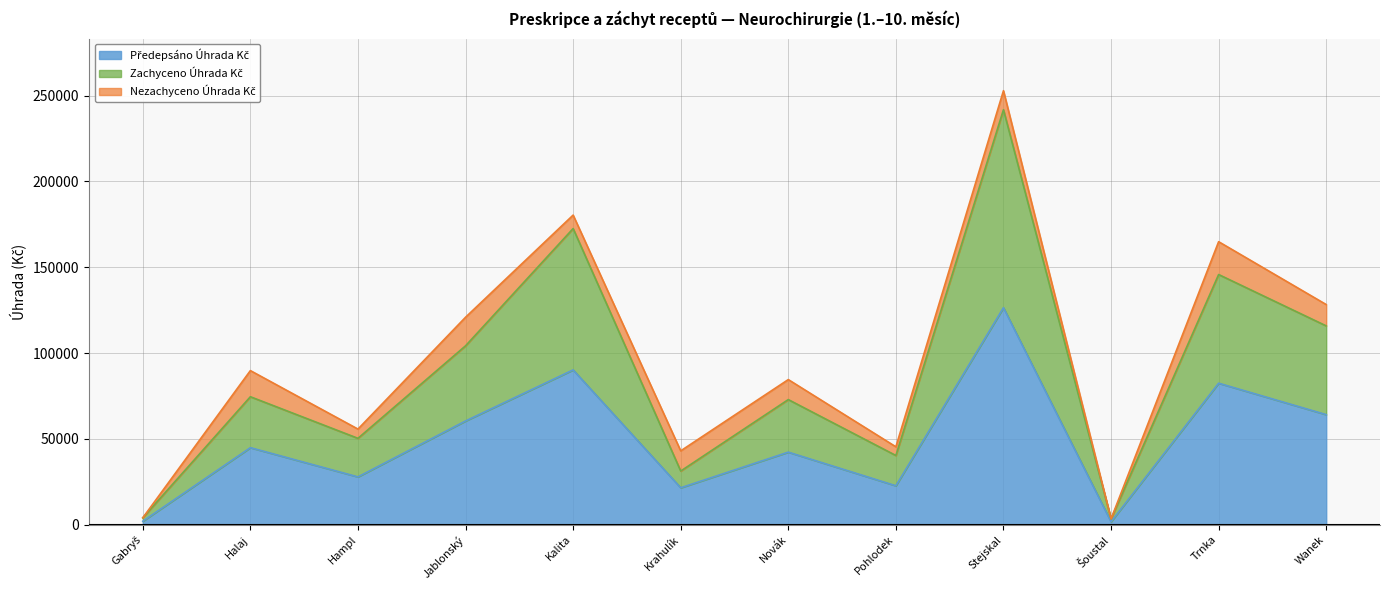

What is the value of the Zachyceno Úhrada Kč point at the 2nd from the left?

74548.0